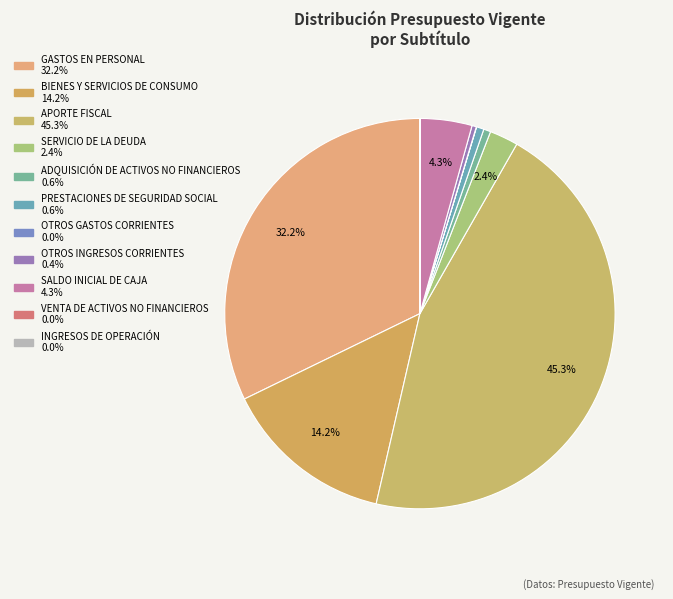

Rank the categories by value from highest to lowest.

APORTE FISCAL, GASTOS EN PERSONAL, BIENES Y SERVICIOS DE CONSUMO, SALDO INICIAL DE CAJA, SERVICIO DE LA DEUDA, PRESTACIONES DE SEGURIDAD SOCIAL, ADQUISICIÓN DE ACTIVOS NO FINANCIEROS, OTROS INGRESOS CORRIENTES, OTROS GASTOS CORRIENTES, VENTA DE ACTIVOS NO FINANCIEROS, INGRESOS DE OPERACIÓN